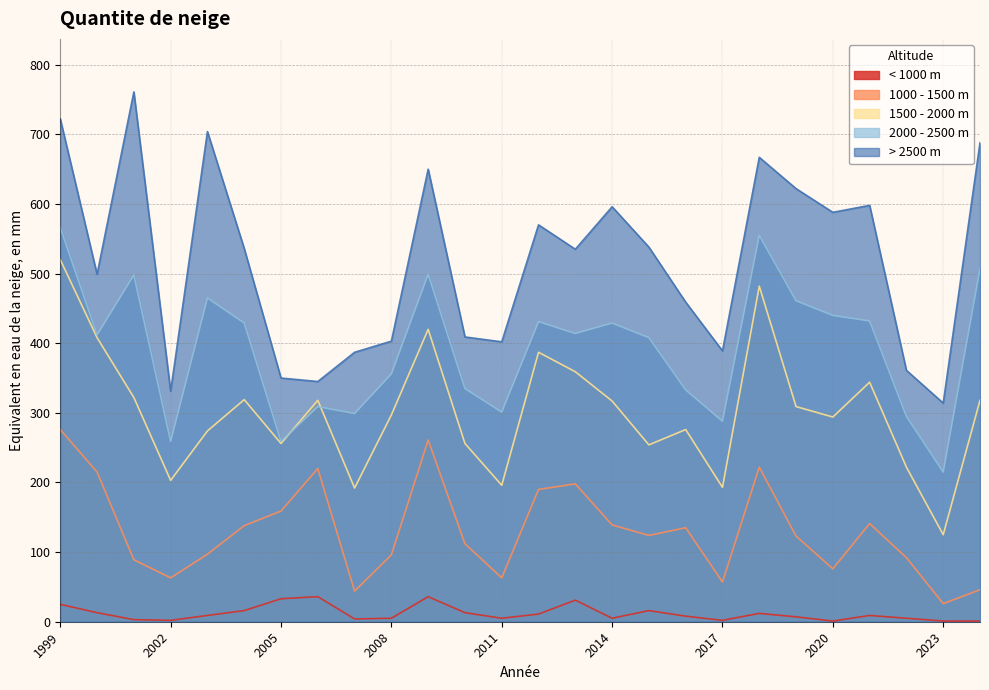

At how many categories does at least one series exceed 668?

4